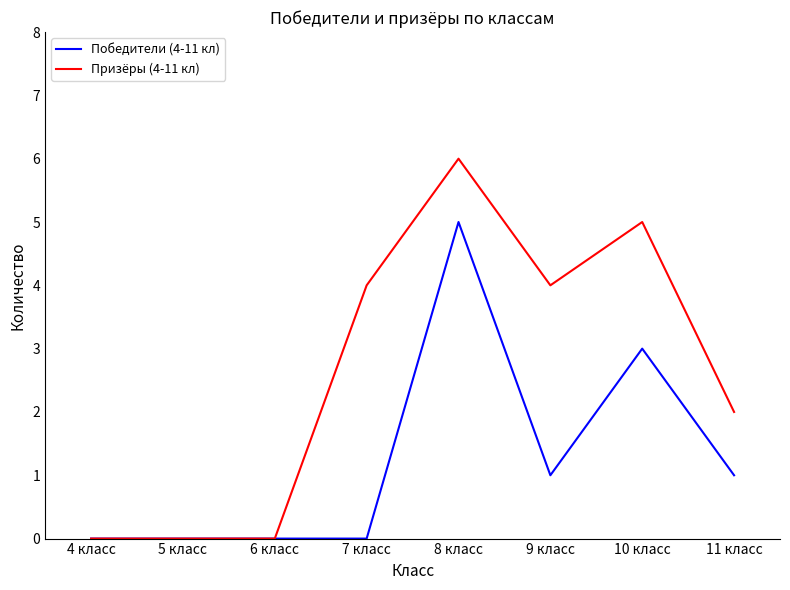

What is the difference between the maximum and minimum values in the Победители (4-11 кл) series?

5